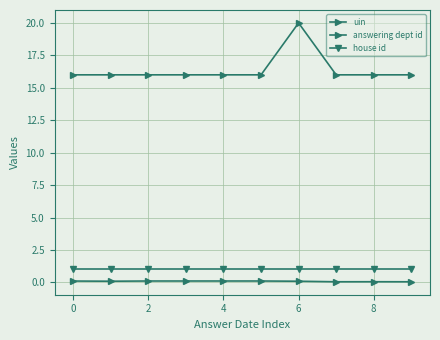

Does the chart have visible grid lines?

Yes